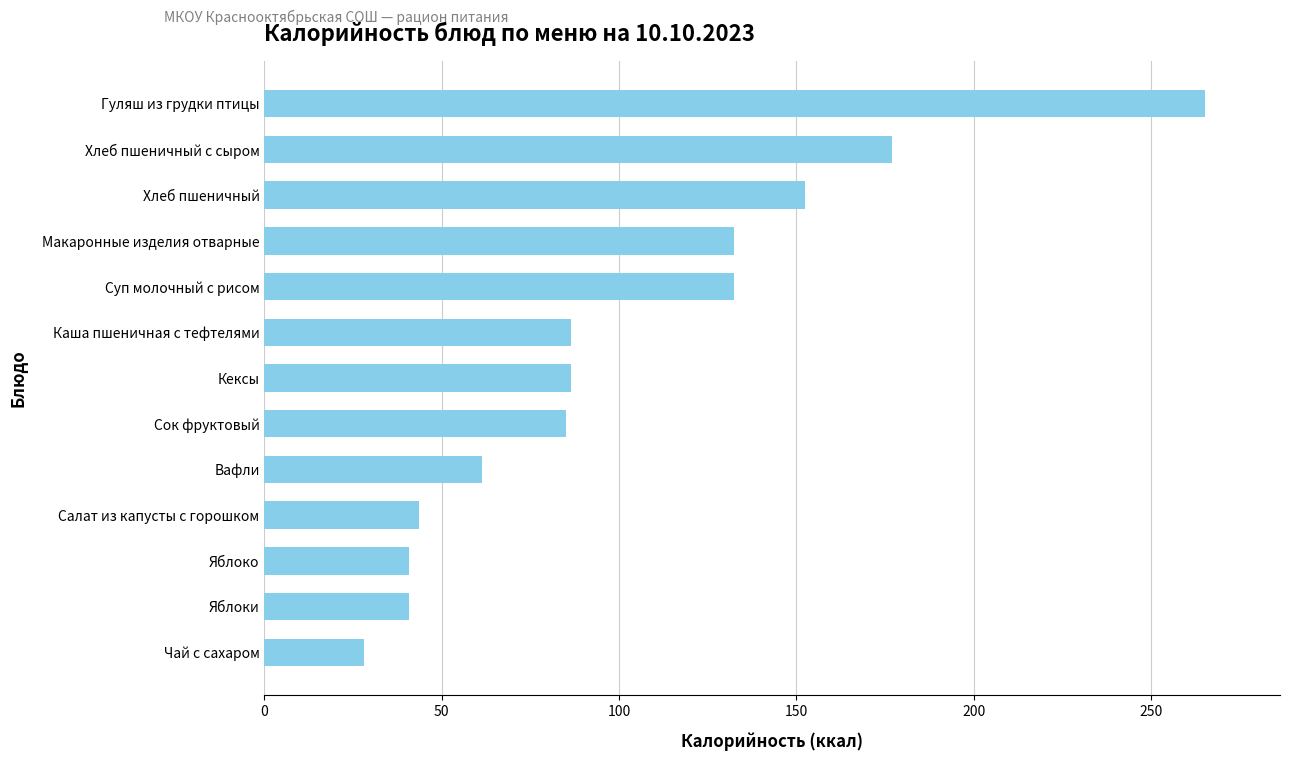

What is the difference between the maximum and minimum values?

237.2